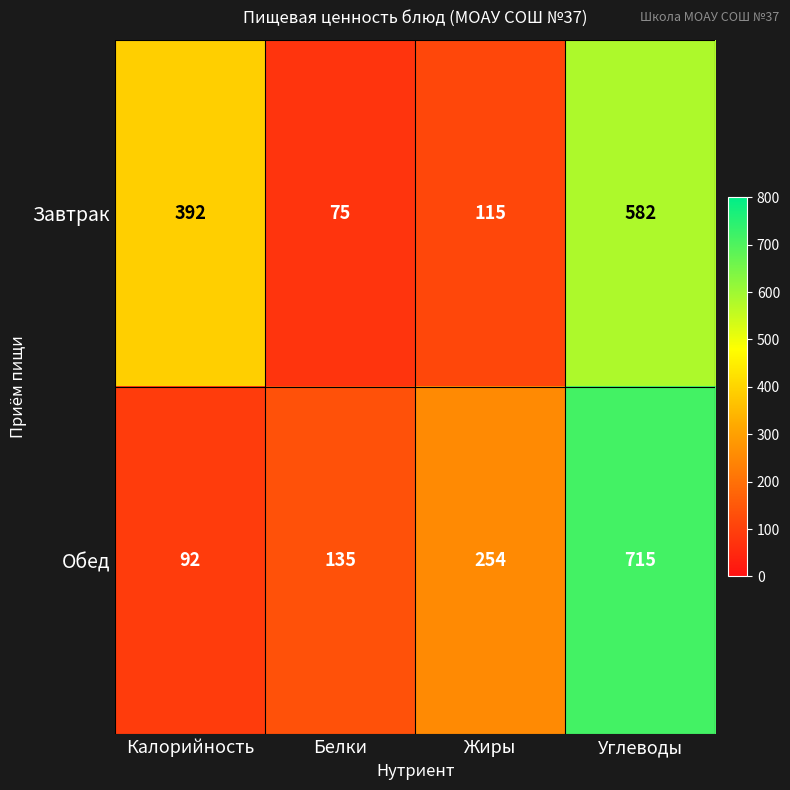

Reading left to right, what are all the values shown in this chart?

Завтрак: Калорийность=392	Белки=75	Жиры=115	Углеводы=582
Обед: Калорийность=92	Белки=135	Жиры=254	Углеводы=715